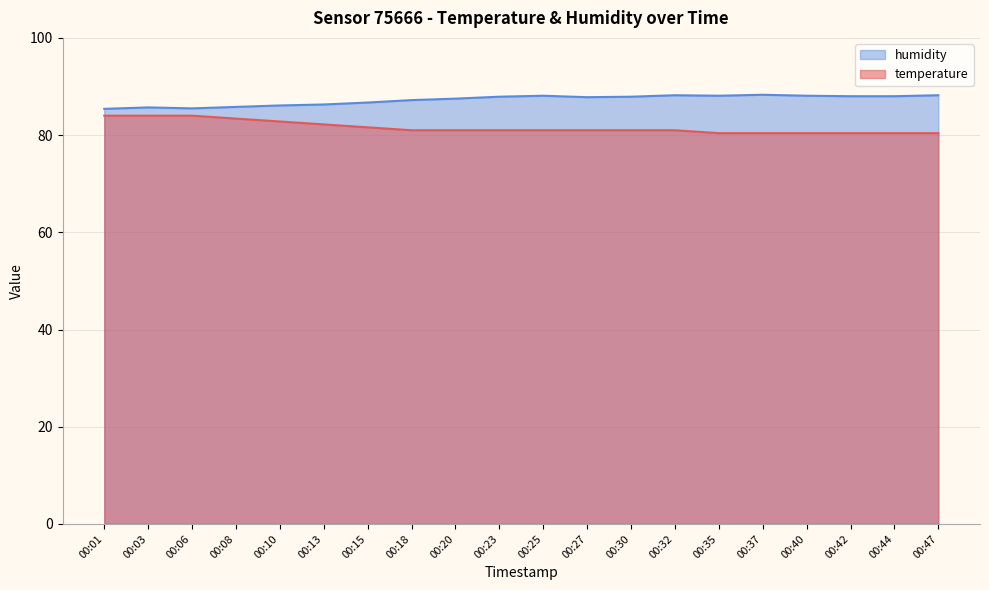

What are all the series names shown in the legend?

humidity, temperature